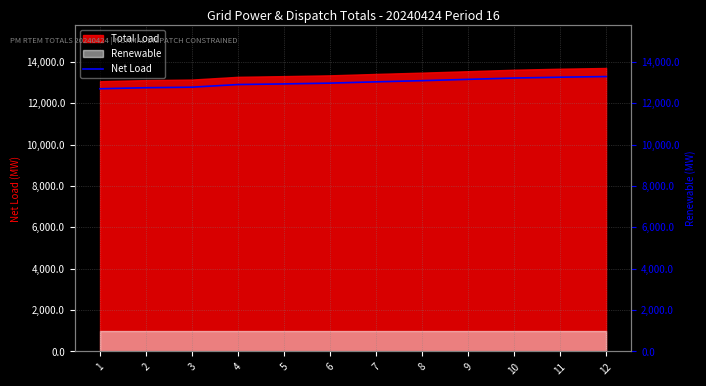

What is the ratio of the value at 3 to the value at 2?

1.0